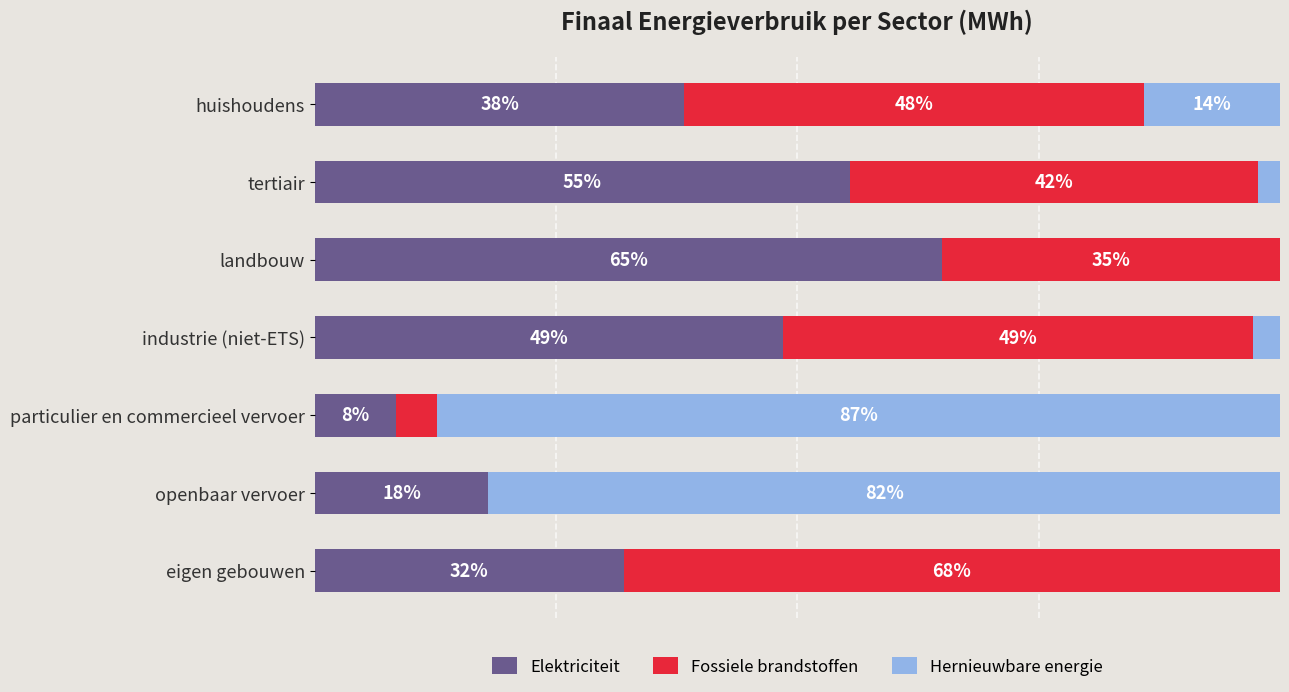

What are all the series names shown in the legend?

Elektriciteit, Fossiele brandstoffen, Hernieuwbare energie